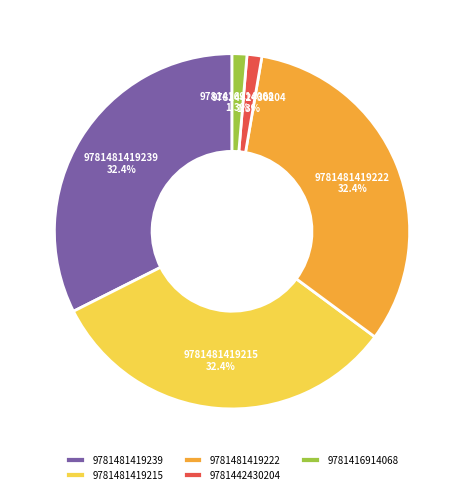

Is there a majority slice in this chart?

No